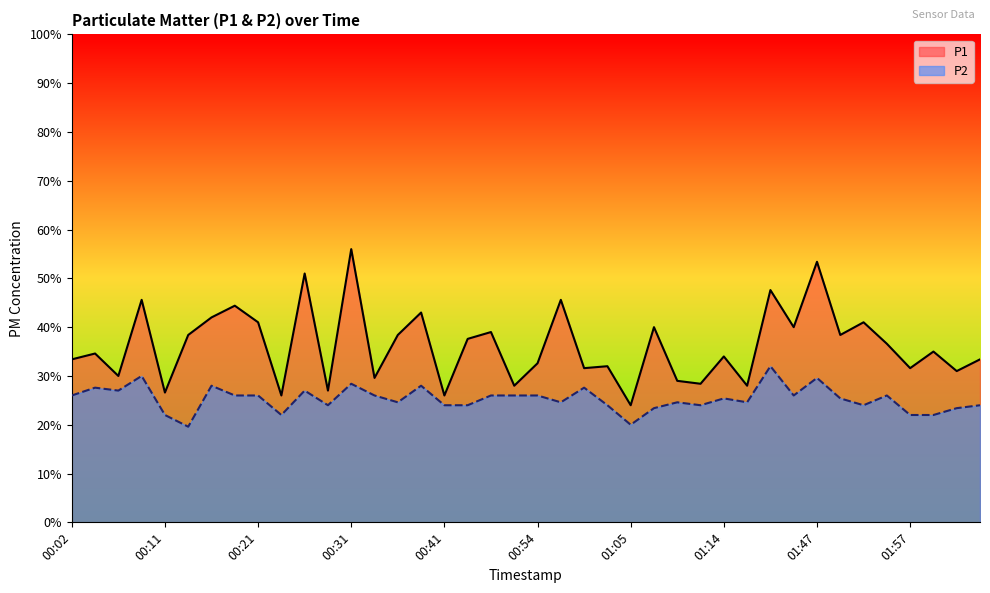

What are all the series names shown in the legend?

P1, P2